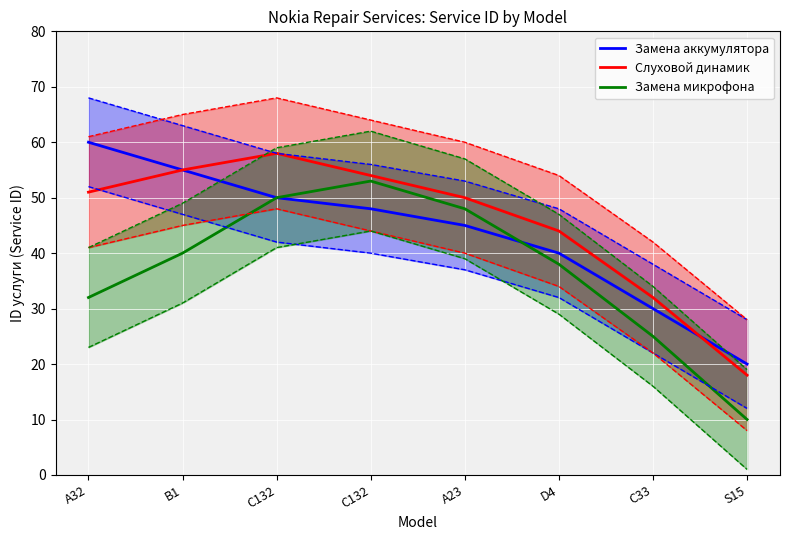

Reading right to left, what are all the values shown in this chart?

Замена аккумулятора: 20	30	40	45	48	50	55	60
Слуховой динамик: 18	32	44	50	54	58	55	51
Замена микрофона: 10	25	38	48	53	50	40	32